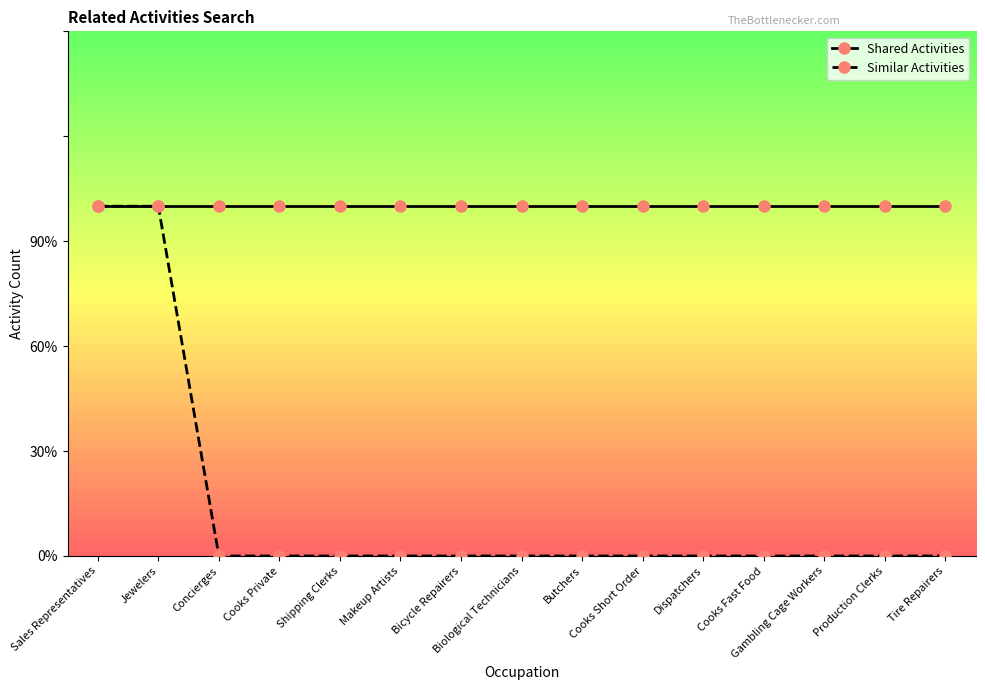

What are all the series names shown in the legend?

Shared Activities, Similar Activities